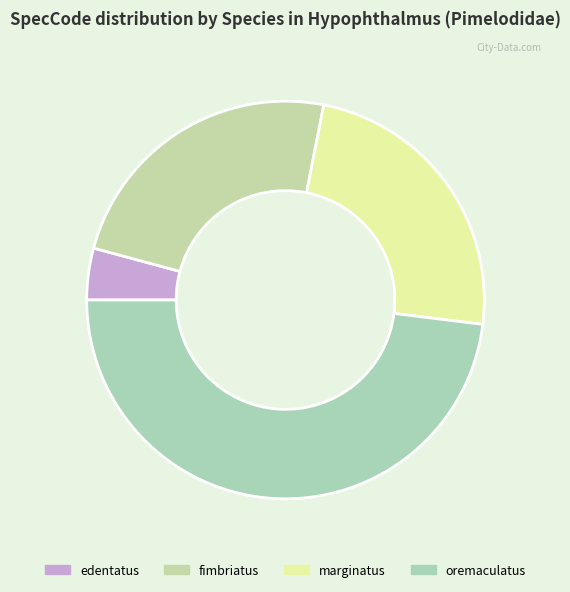

Count the number of slices in the pie.

4